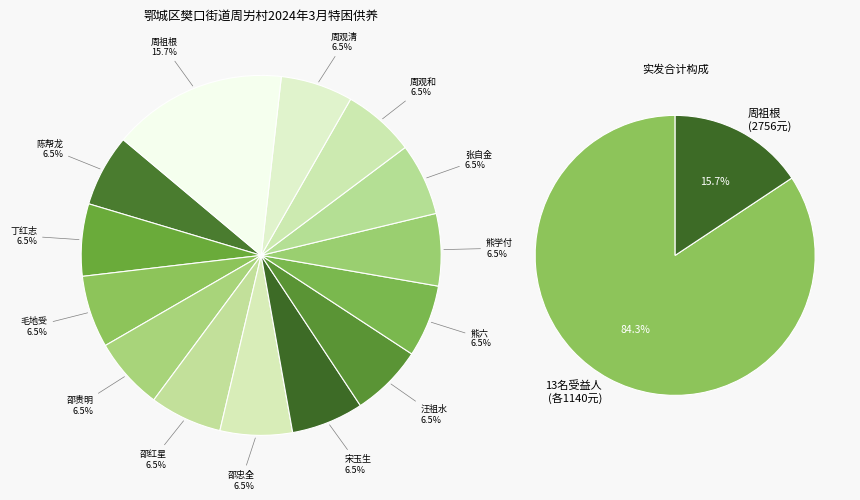

True or false: 邵贵明 accounts for 1% of the total.

False